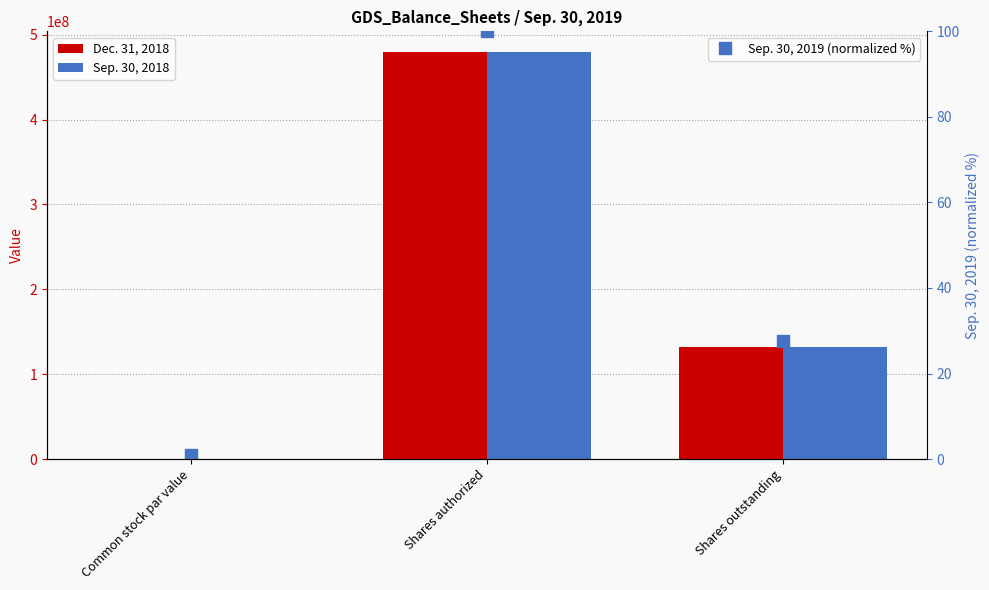

What is the sum of the Sep. 30, 2018 values at Shares outstanding and Common stock par value?

132045001.0